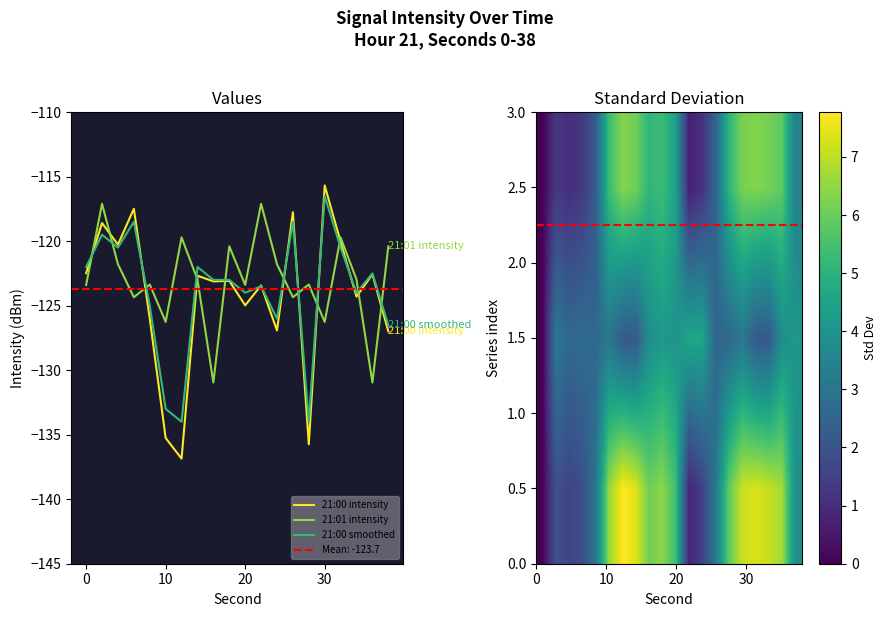

Between 12 and 38, which series saw the biggest shift?

21:00 intensity